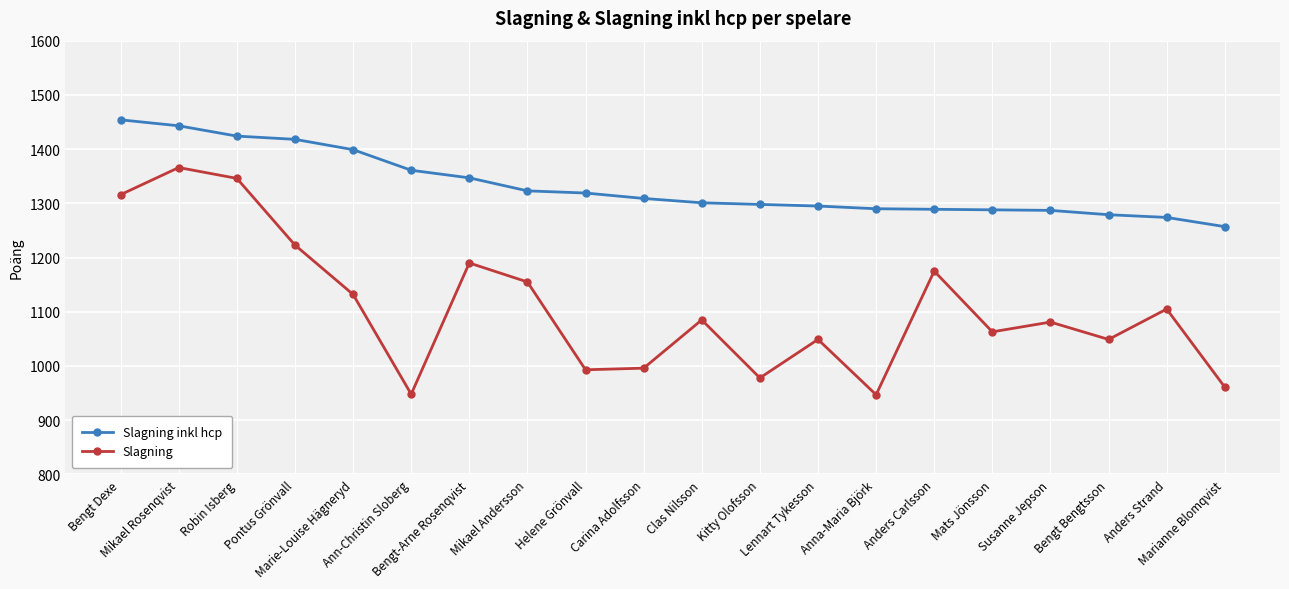

Does the chart display data point markers on the line(s)?

Yes